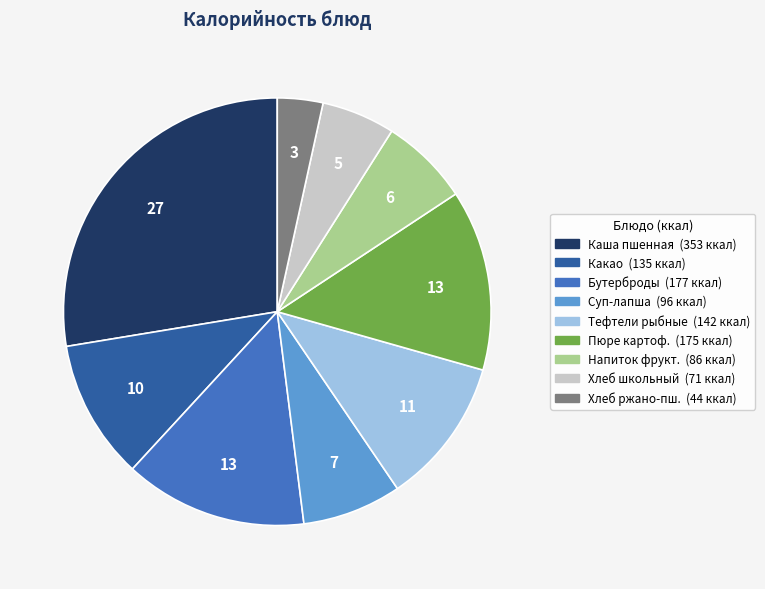

Is there a majority slice in this chart?

No